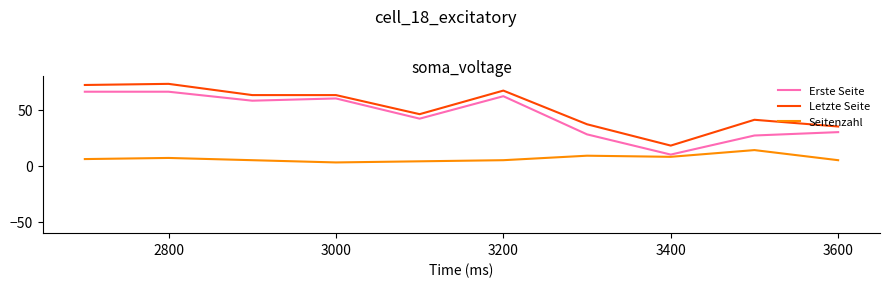

Reading left to right, what are all the values shown in this chart?

Erste Seite: 66	66	58	60	42	62	28	10	27	30
Letzte Seite: 72	73	63	63	46	67	37	18	41	35
Seitenzahl: 6	7	5	3	4	5	9	8	14	5